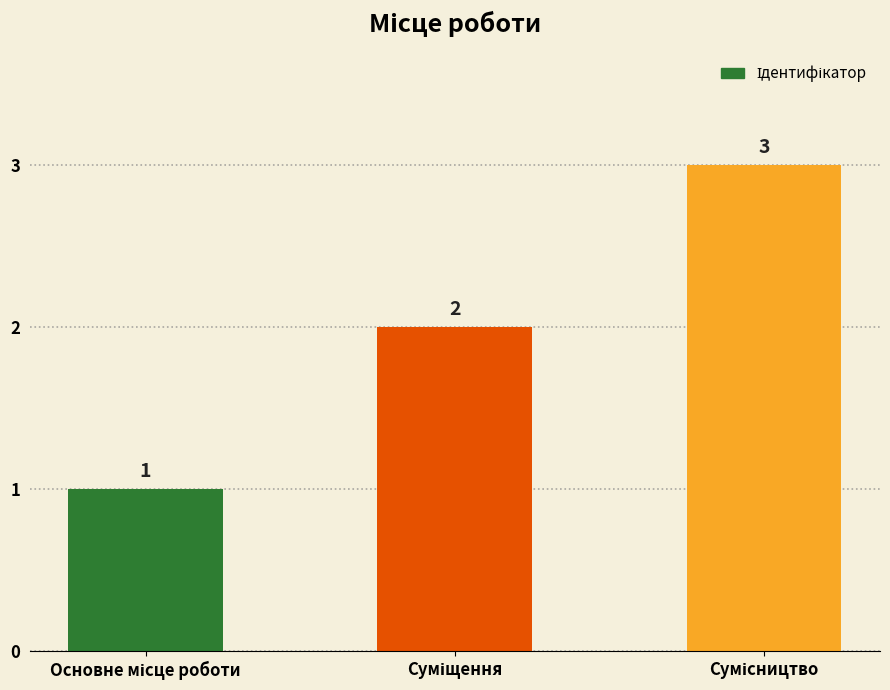

What is the sum of all values?

6